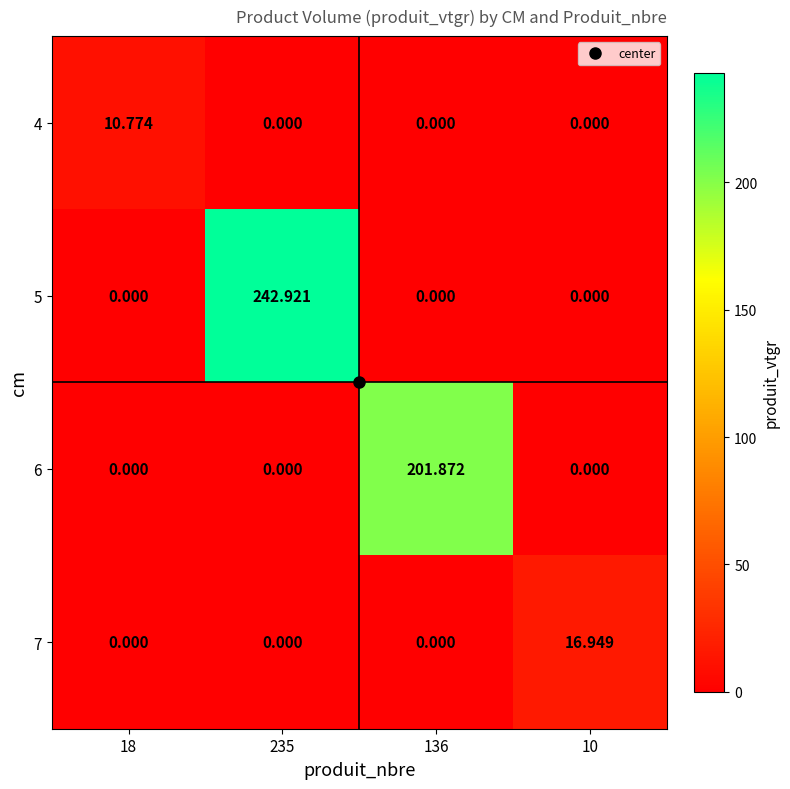

Count the number of data series in this chart.

4